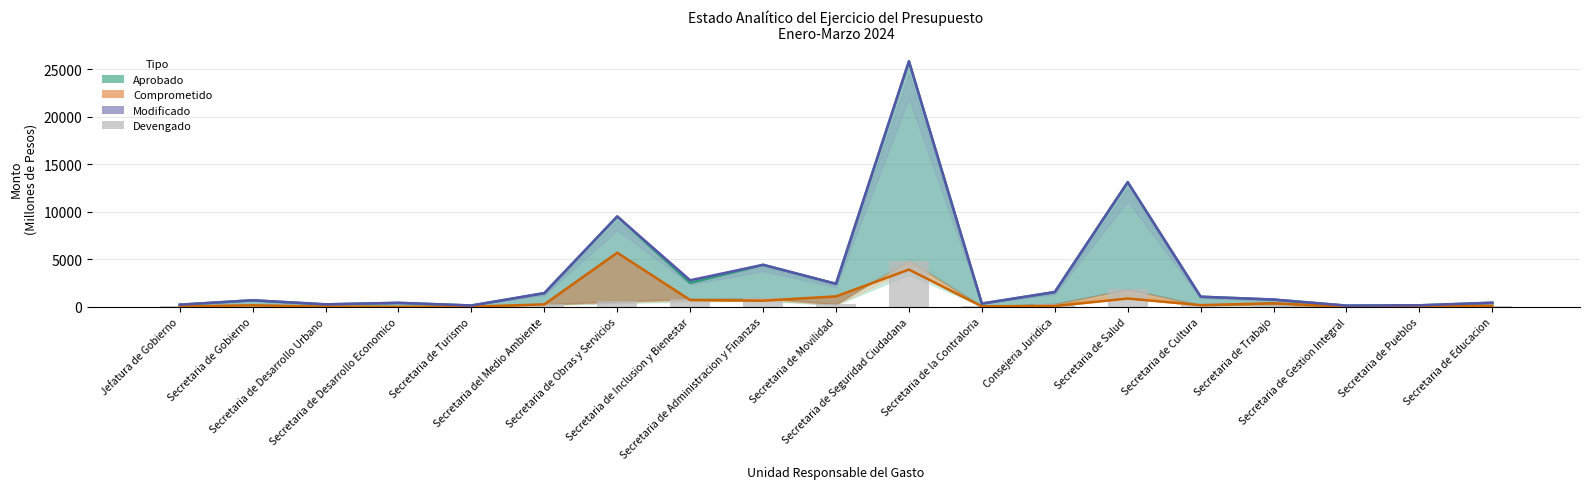

Where is Modificado nearest to the value 12993?

Secretaria de Salud